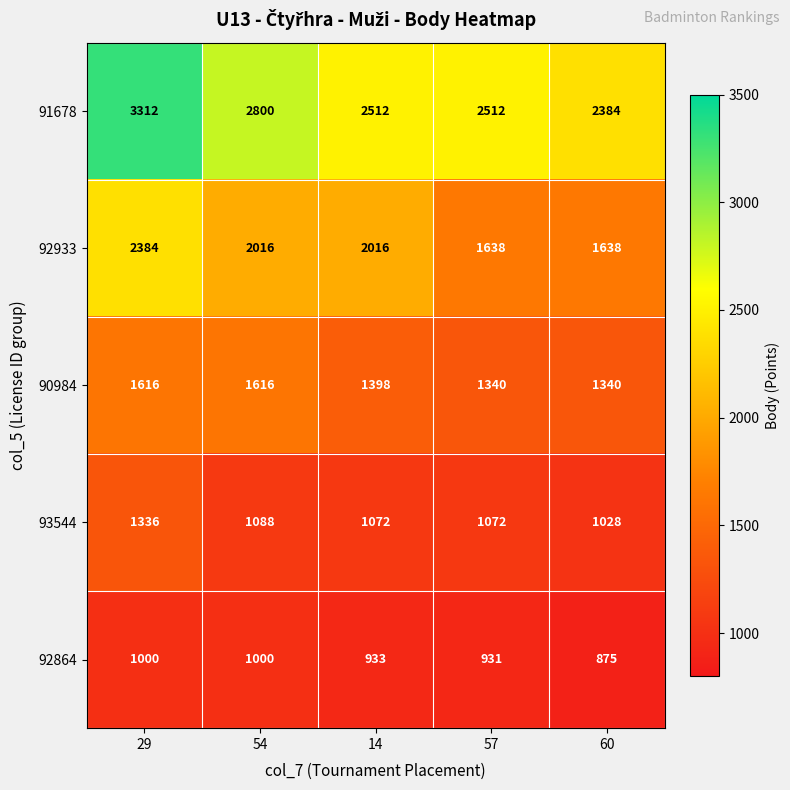

Reading left to right, extract all data points from this chart.

91678: 29=3312	54=2800	14=2512	57=2512	60=2384
92933: 29=2384	54=2016	14=2016	57=1638	60=1638
90984: 29=1616	54=1616	14=1398	57=1340	60=1340
93544: 29=1336	54=1088	14=1072	57=1072	60=1028
92864: 29=1000	54=1000	14=933	57=931	60=875